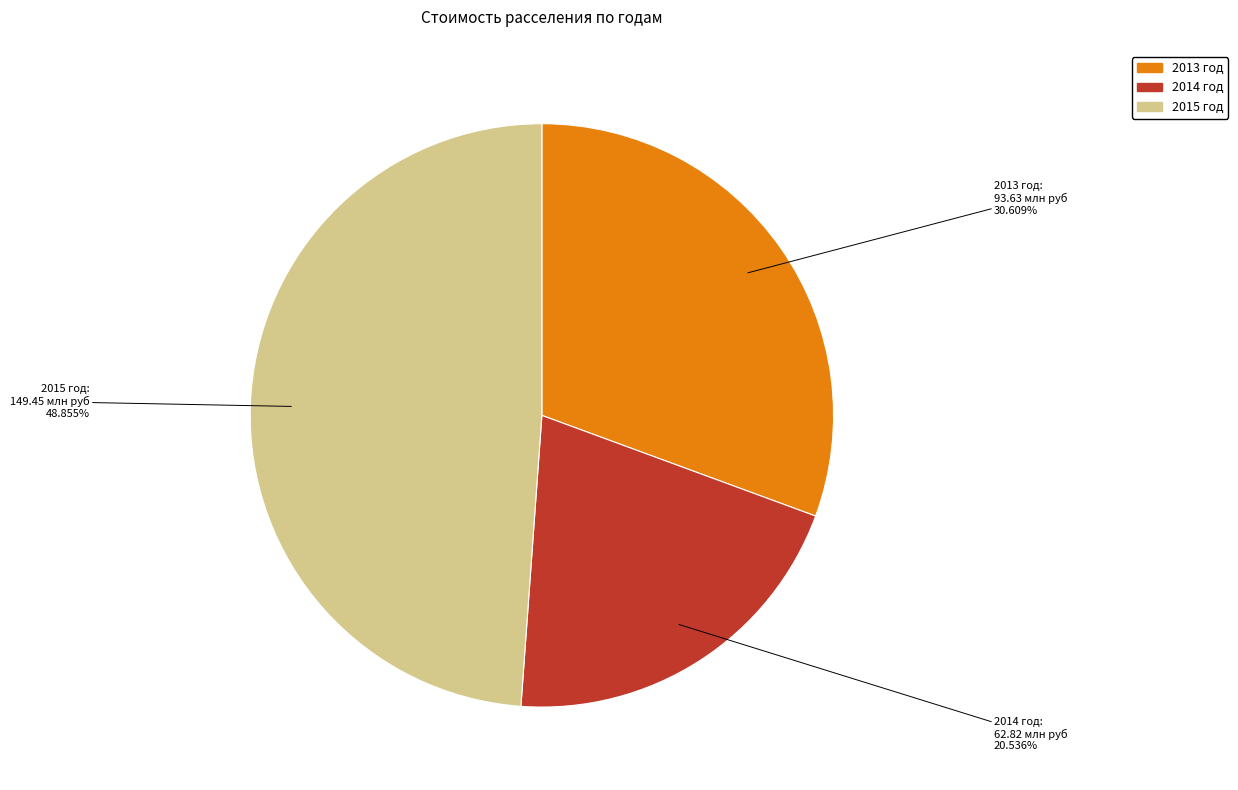

To the nearest percent, what is the difference between the 2014 год and 2015 год slice percentages?

28%